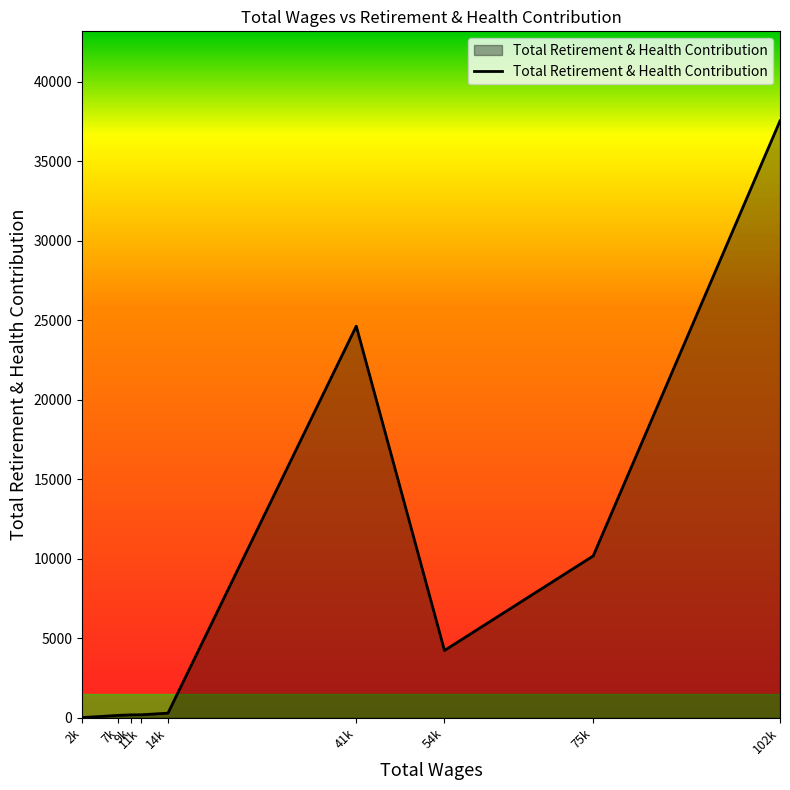

What is the greatest value displayed?

37531